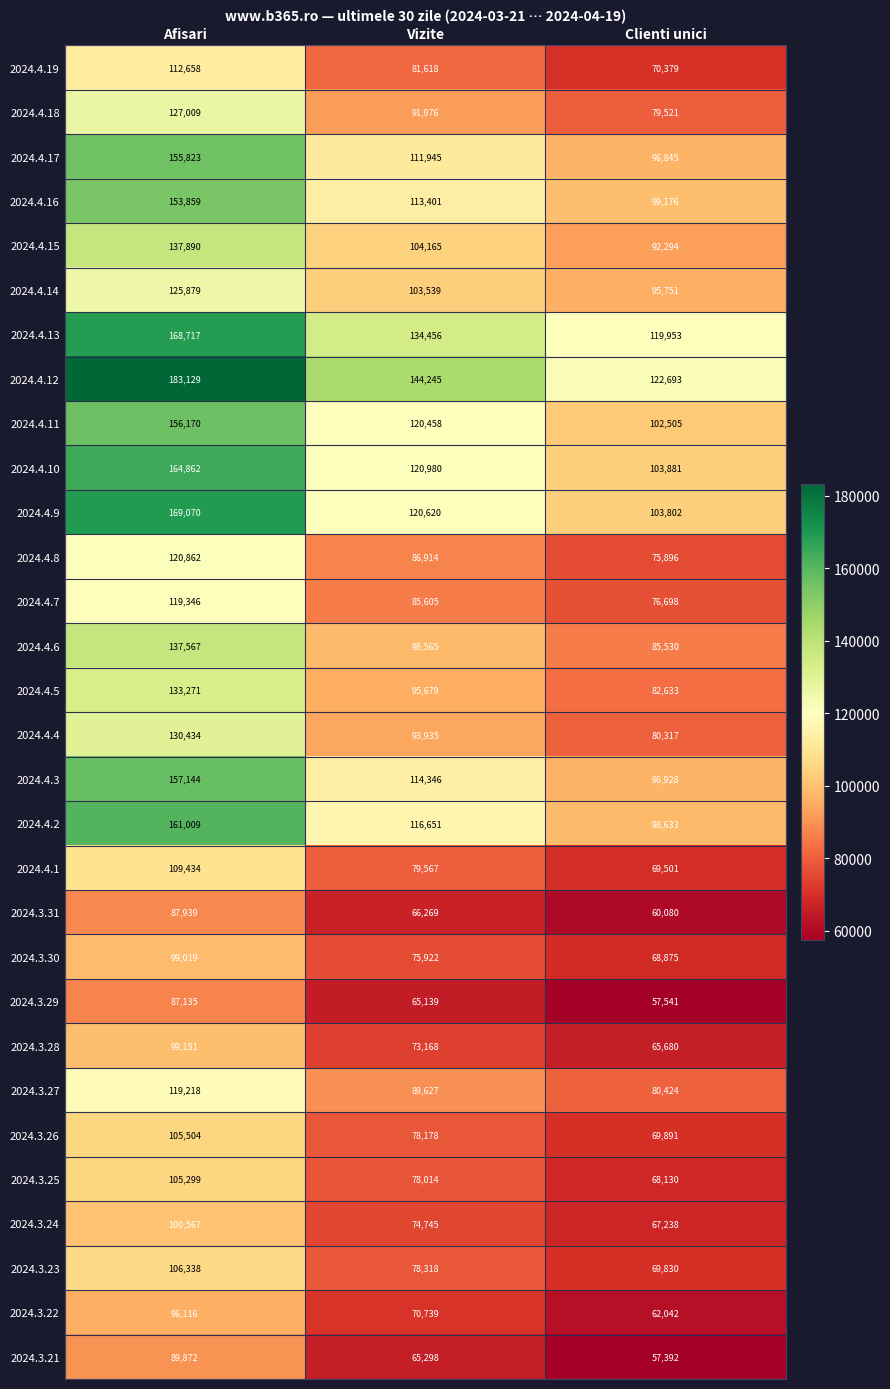

Which category has the lowest value across all series?

Clienti unici